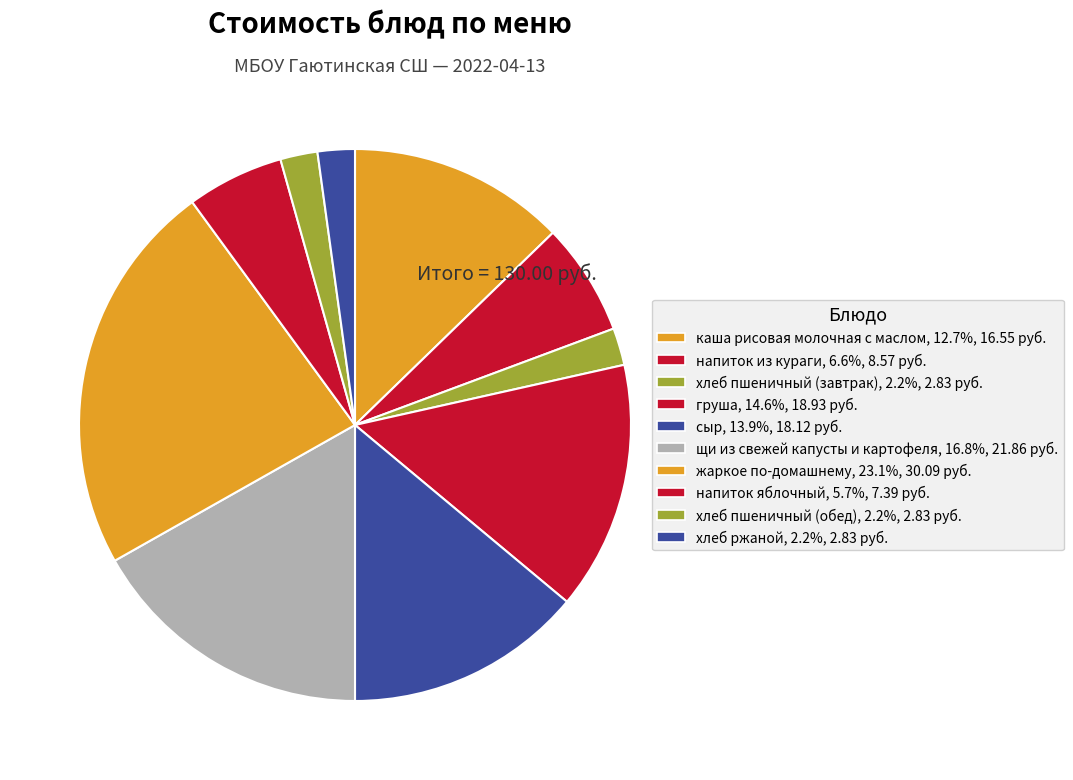

Is it true that каша рисовая молочная с маслом is 1% of the pie?

False